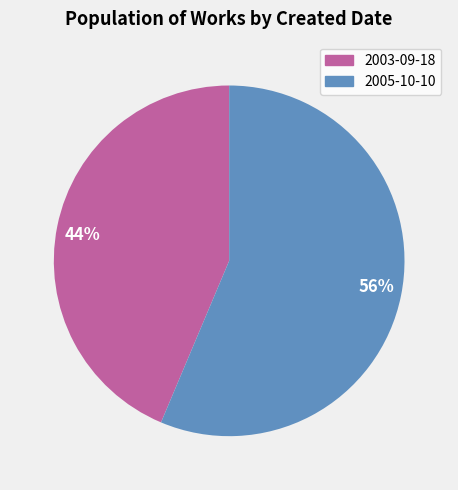

Between 44% and 56%, which is larger?

56%